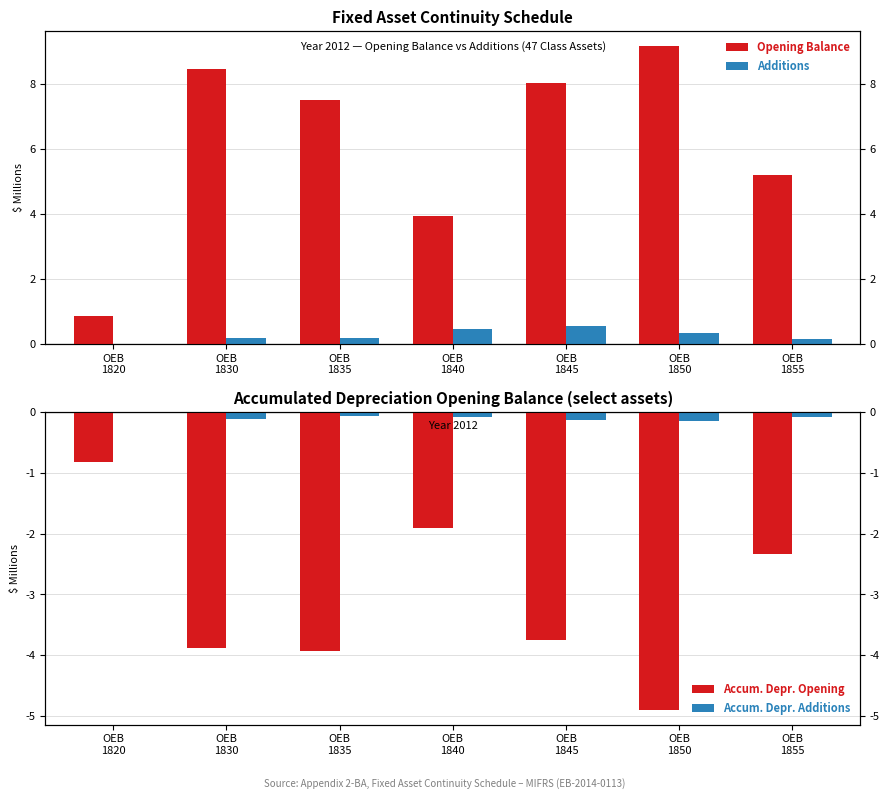

Which category has the lowest value across all series?

OEB
1850